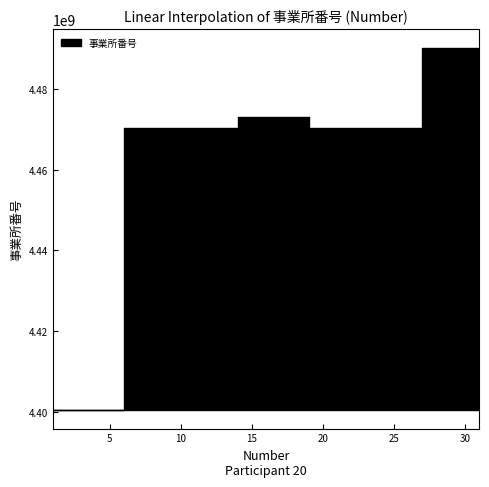

What is the minimum value shown in the chart?

4400300010